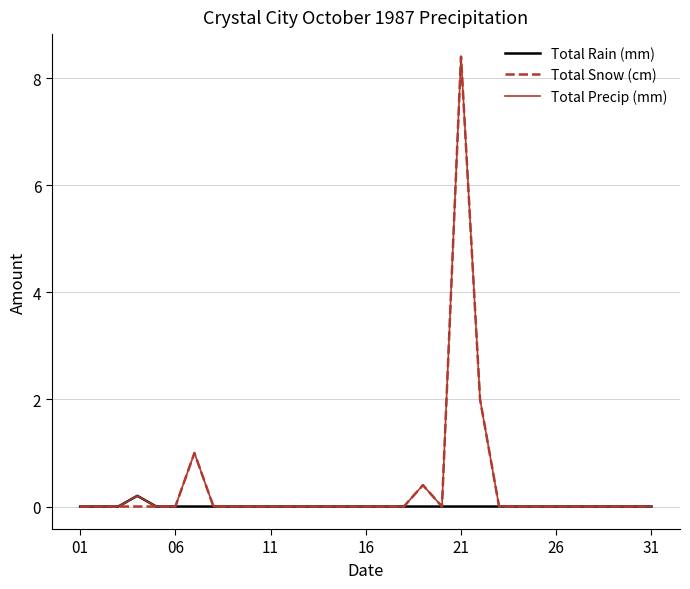

Reading left to right, what are all the values shown in this chart?

Total Rain (mm): 0.0	0.0	0.0	0.2	0.0	0.0	0.0	0.0	0.0	0.0	0.0	0.0	0.0	0.0	0.0	0.0	0.0	0.0	0.0	0.0	0.0	0.0	0.0	0.0	0.0	0.0	0.0	0.0	0.0	0.0	0.0
Total Snow (cm): 0.0	0.0	0.0	0.0	0.0	0.0	1.0	0.0	0.0	0.0	0.0	0.0	0.0	0.0	0.0	0.0	0.0	0.0	0.4	0.0	8.4	2.0	0.0	0.0	0.0	0.0	0.0	0.0	0.0	0.0	0.0
Total Precip (mm): 0.0	0.0	0.0	0.2	0.0	0.0	1.0	0.0	0.0	0.0	0.0	0.0	0.0	0.0	0.0	0.0	0.0	0.0	0.4	0.0	8.4	2.0	0.0	0.0	0.0	0.0	0.0	0.0	0.0	0.0	0.0